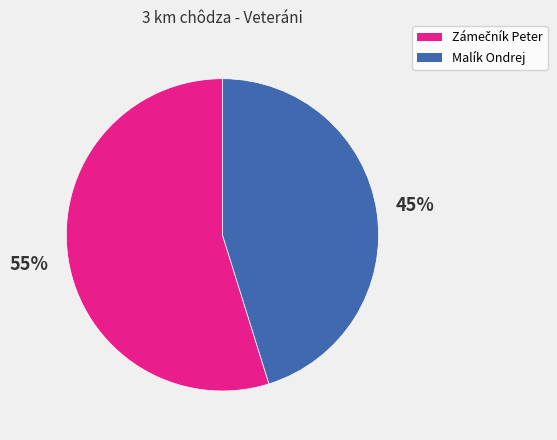

Which slice is the smallest?

Malík Ondrej